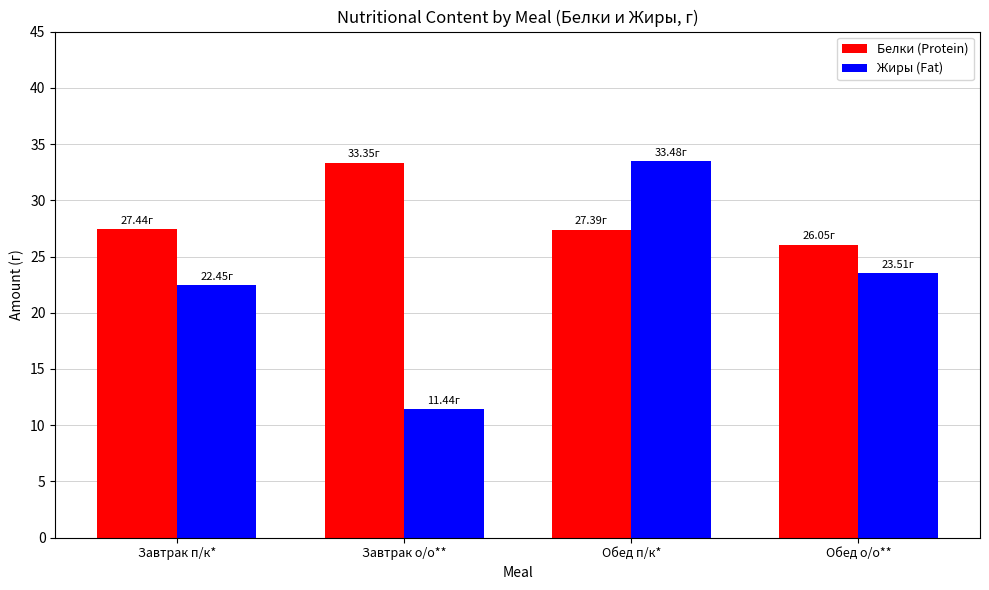

What is the average value of the Жиры (Fat) series?

22.7